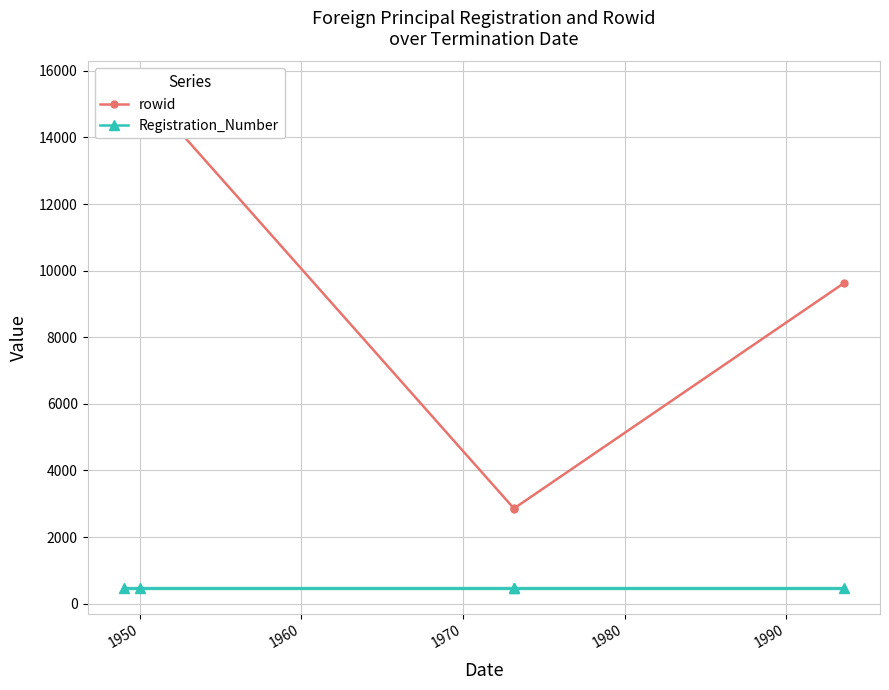

What is the difference between the maximum and second lowest values in the rowid series?

12671